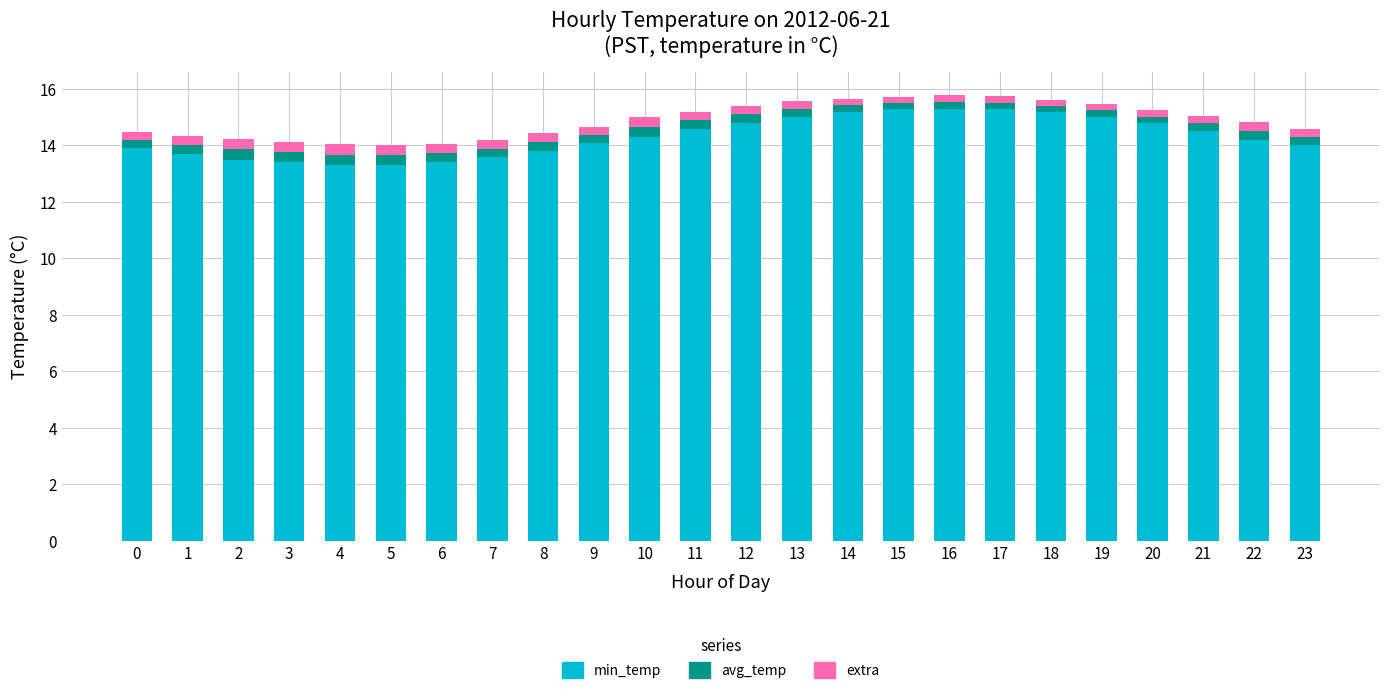

What is the difference between the second highest and minimum values in the min_temp series?

2.0